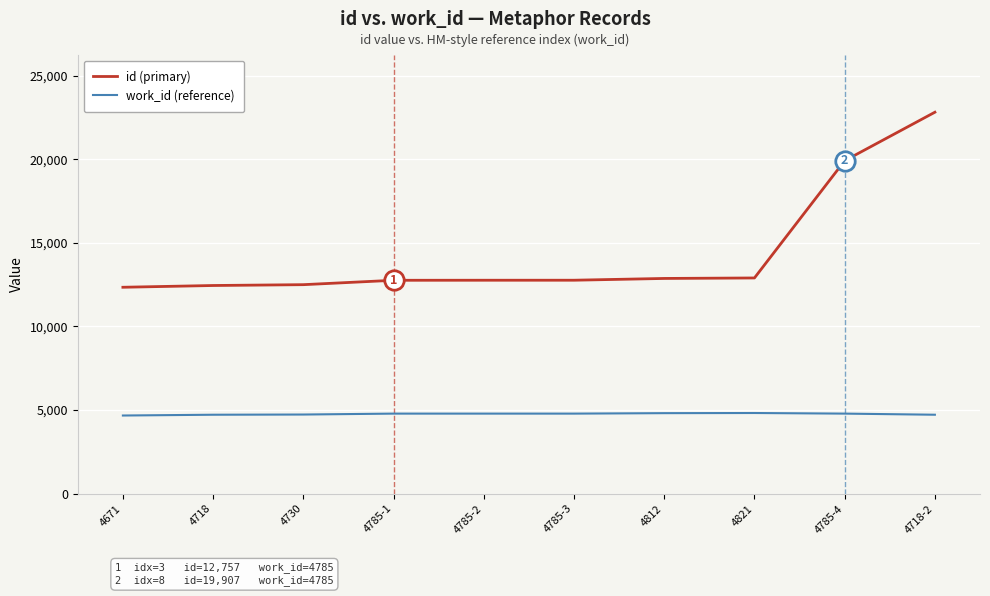

True or false: id (primary) and work_id (reference) cross at least once.

False